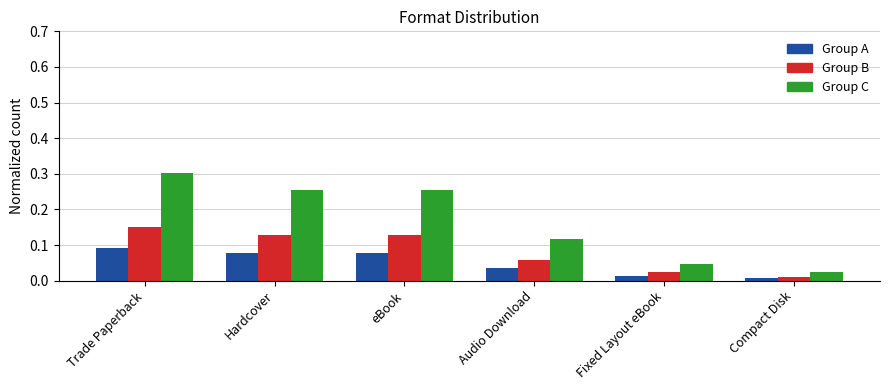

How many bars are there in each group?

3